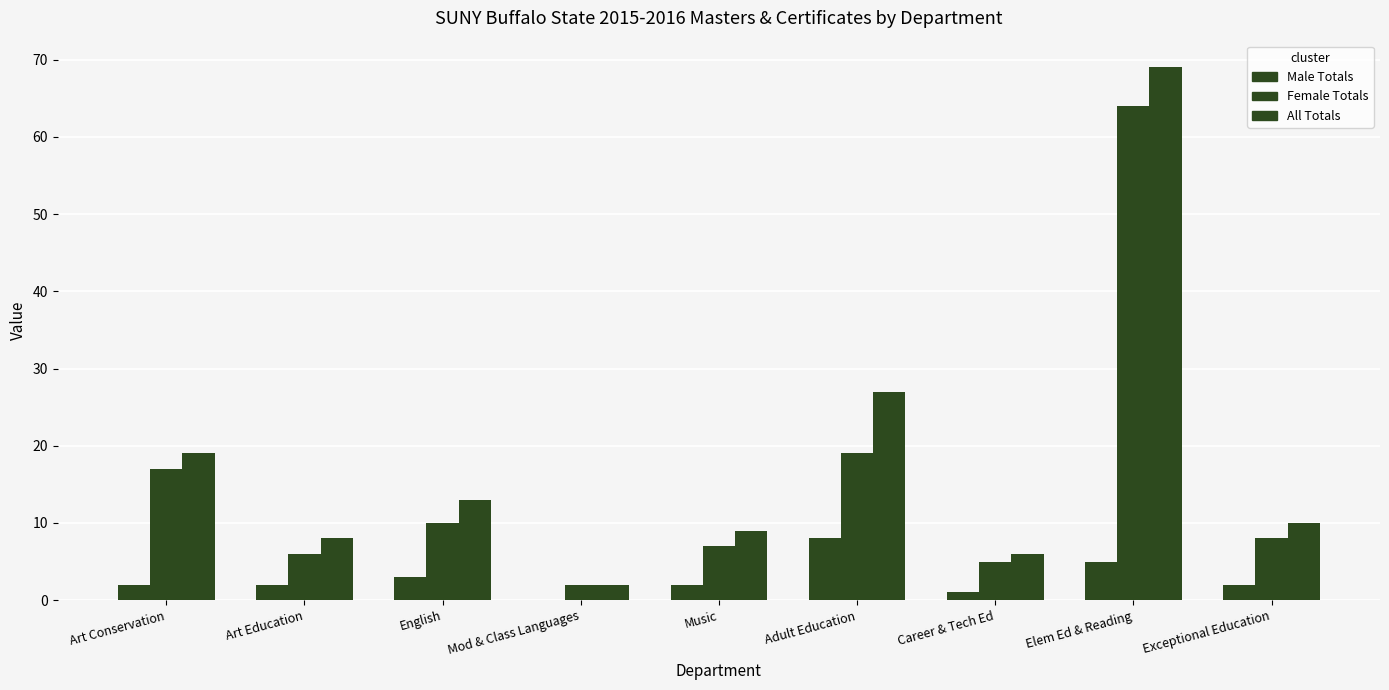

Count the number of categories in the chart.

9